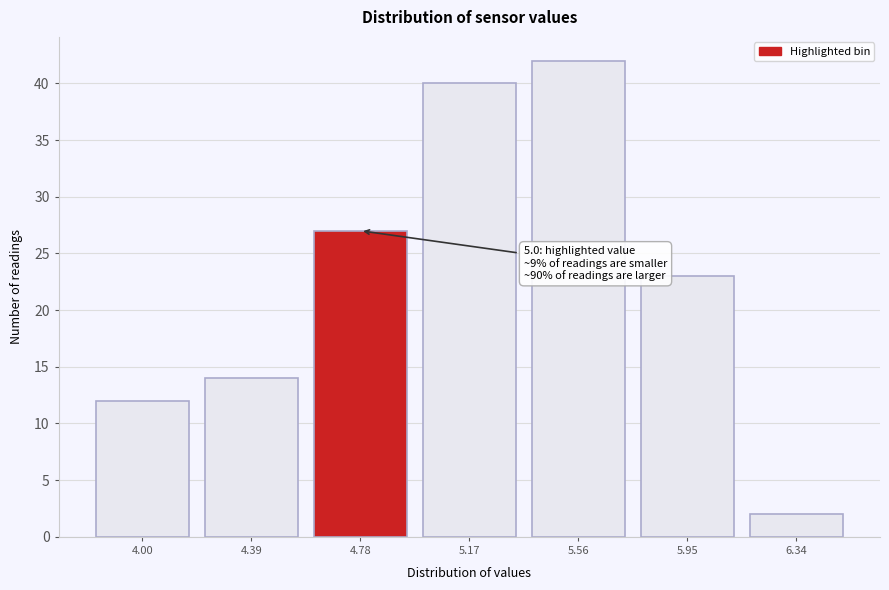

Reading left to right, transcribe all the data shown in this chart.

12	14	27	40	42	23	2